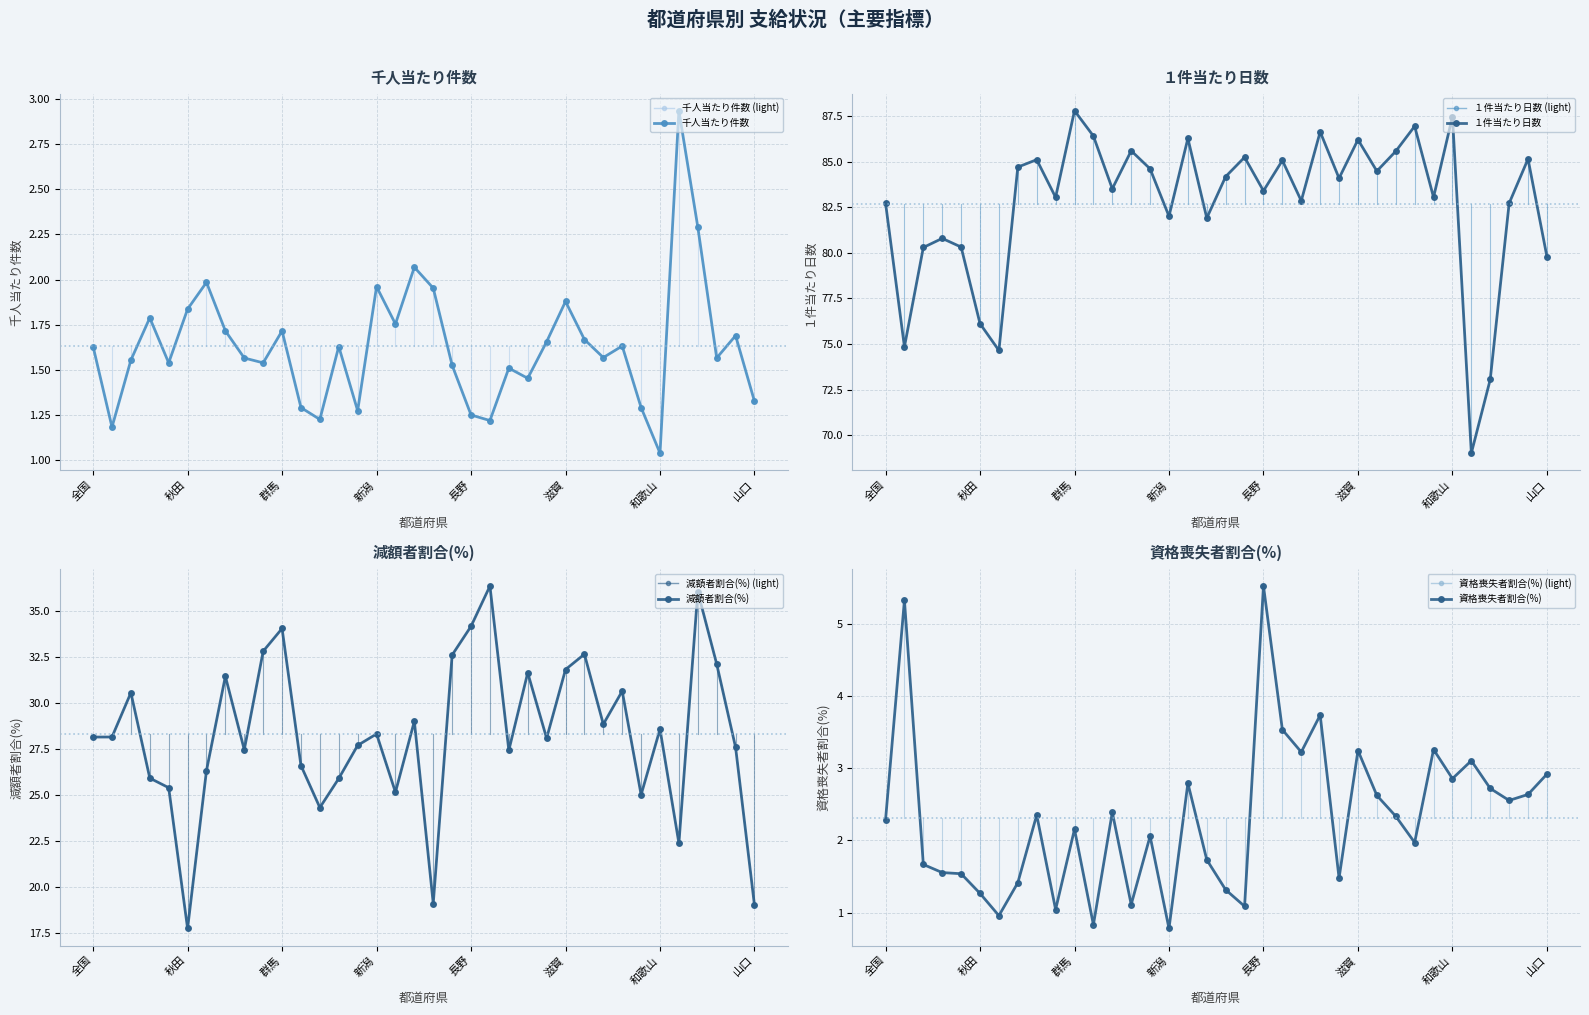

Which has a higher value, 宮城 or 山梨?

宮城